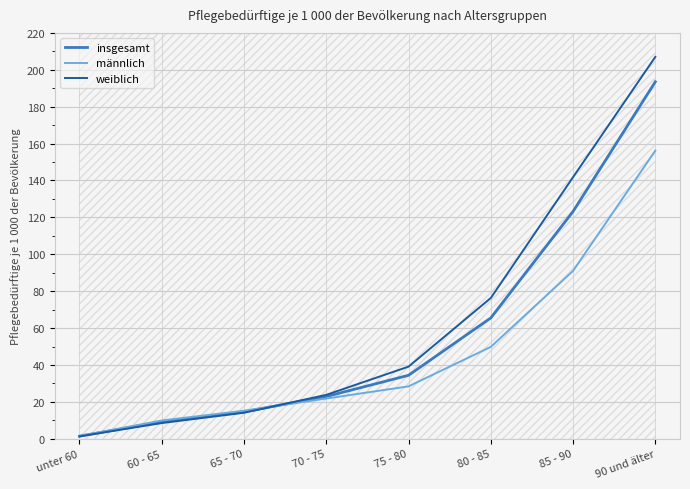

The value of insgesamt at 75 - 80 is 48.8. True or false?

False